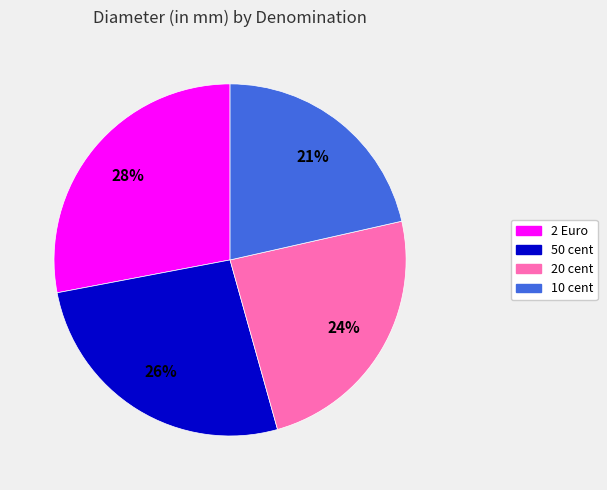

Rank the categories by value from lowest to highest.

10 cent, 20 cent, 50 cent, 2 Euro